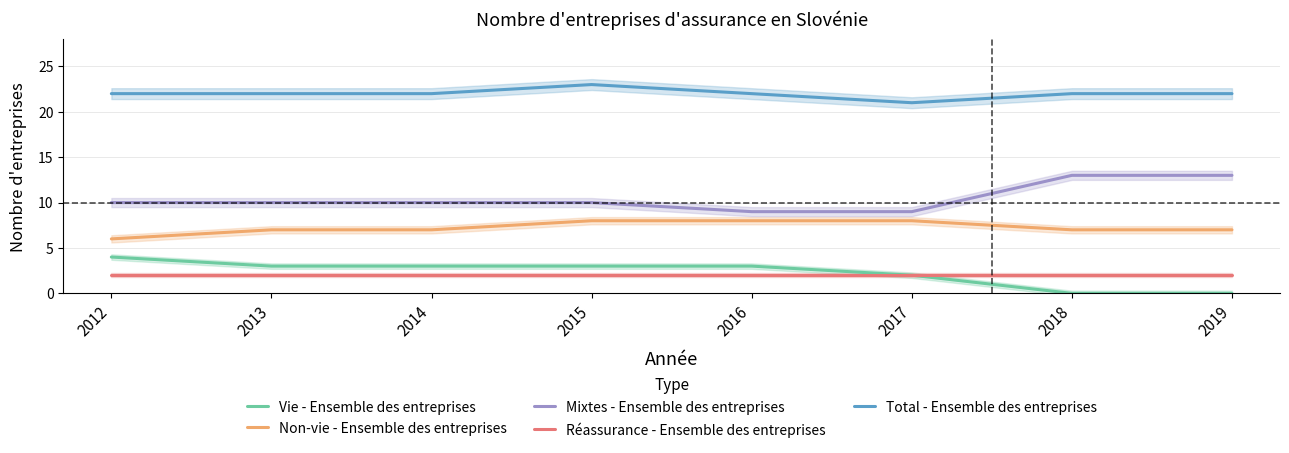

How many distinct data groups are displayed?

5